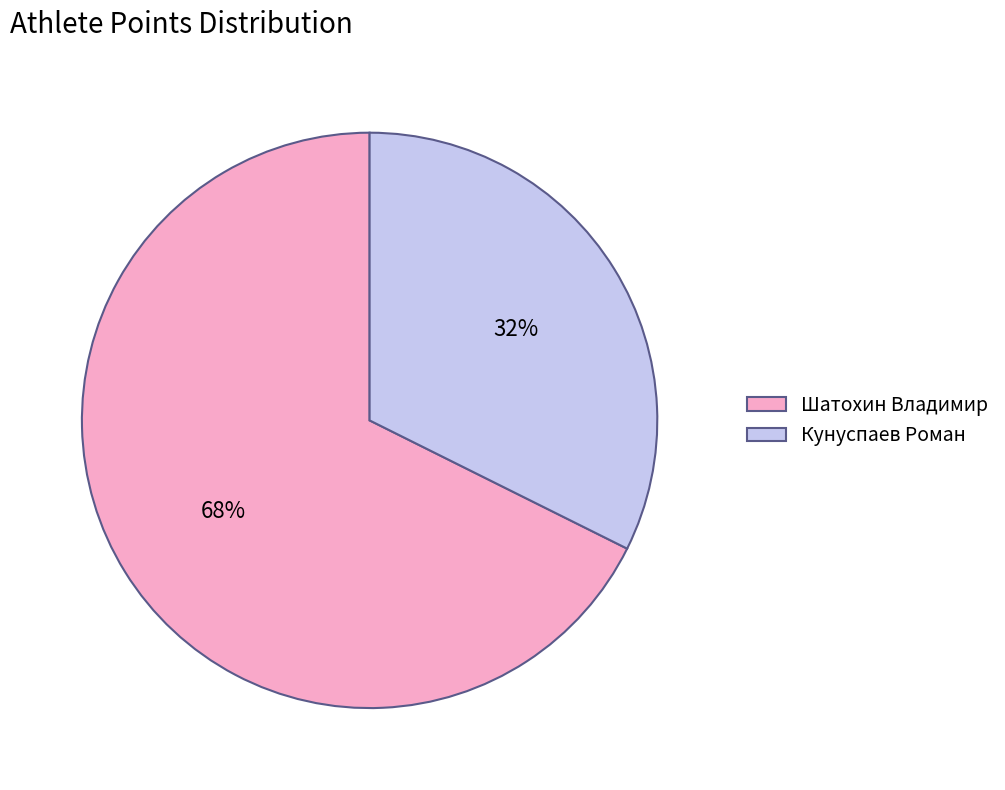

Between Шатохин Владимир and Кунуспаев Роман, which is larger?

Шатохин Владимир